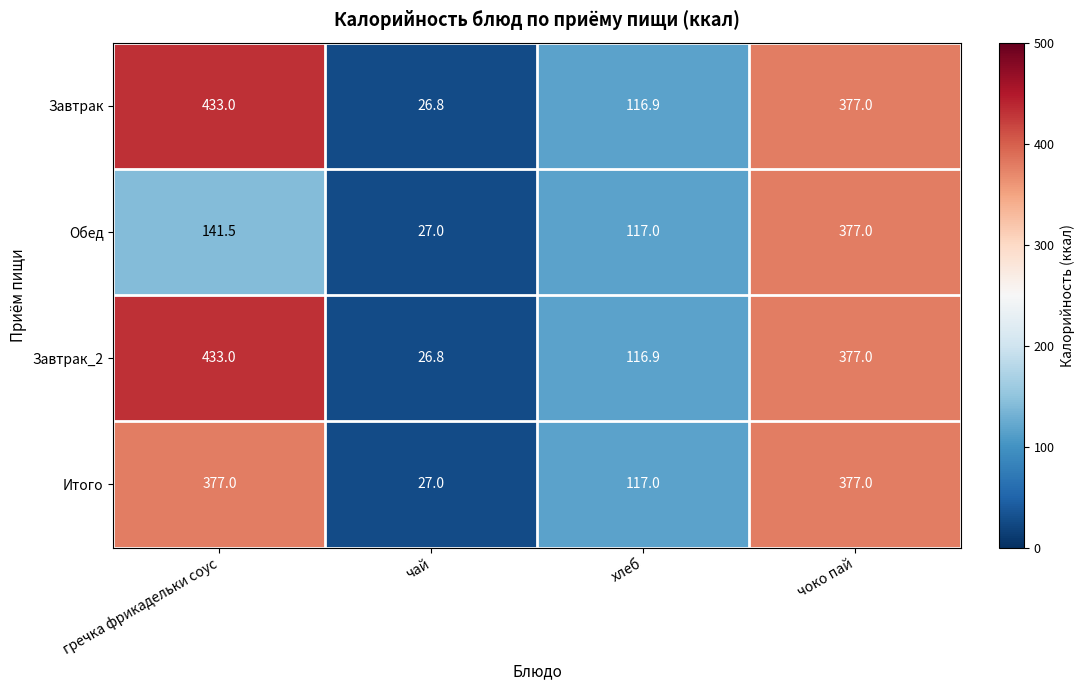

What is the total value across all series at хлеб?

467.8